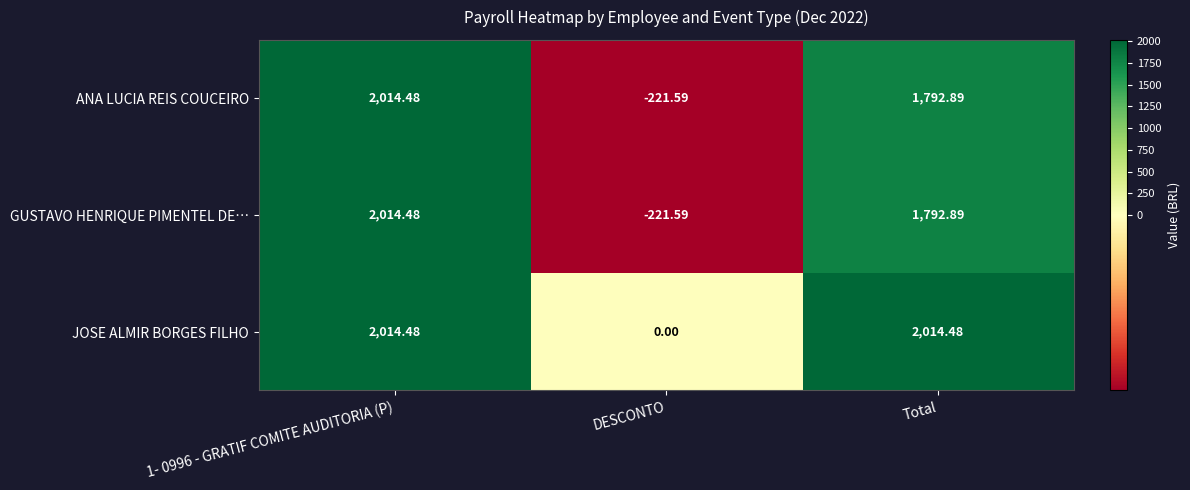

At which category is the sum across all series the highest?

1- 0996 - GRATIF COMITE AUDITORIA (P)